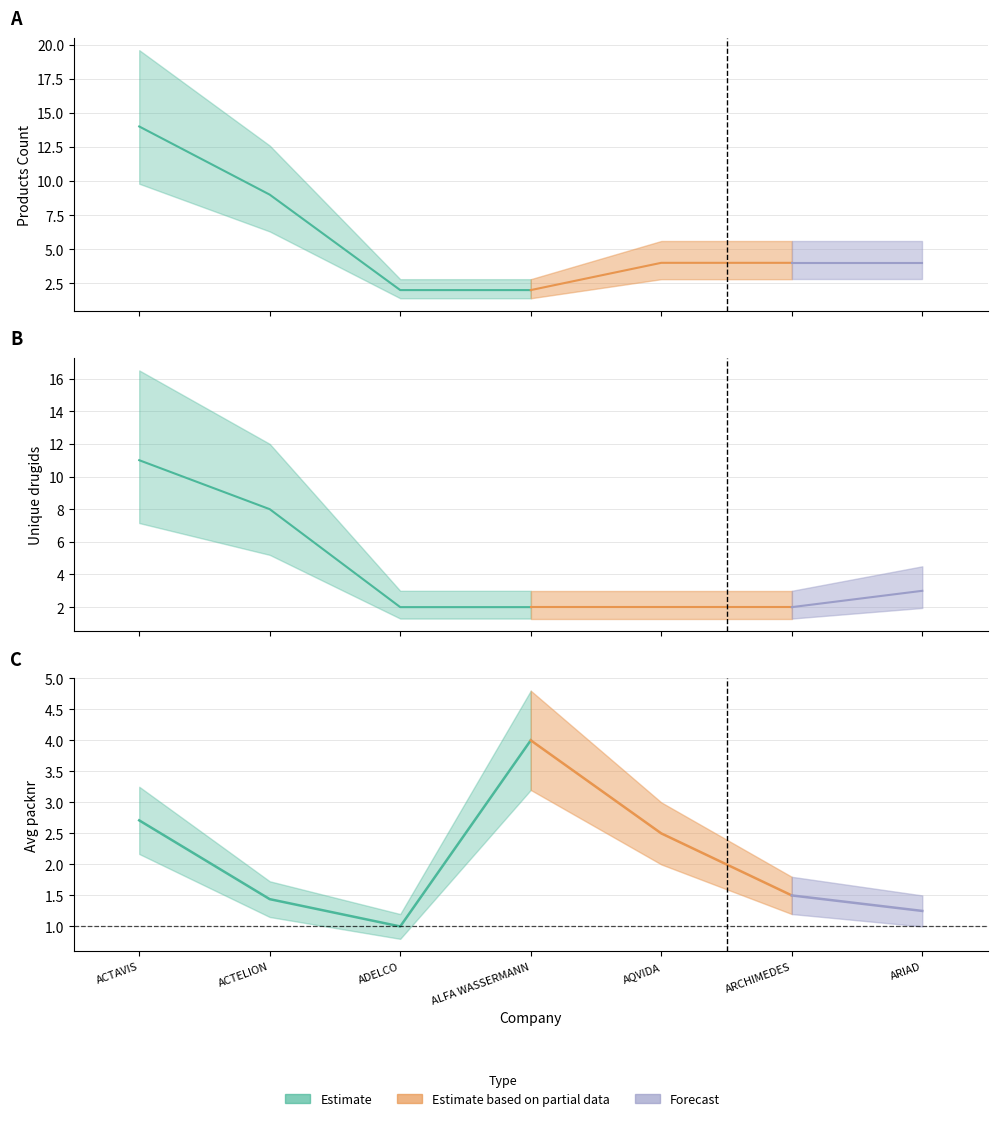

How many times do Avg packnr and Products Count cross each other?

2